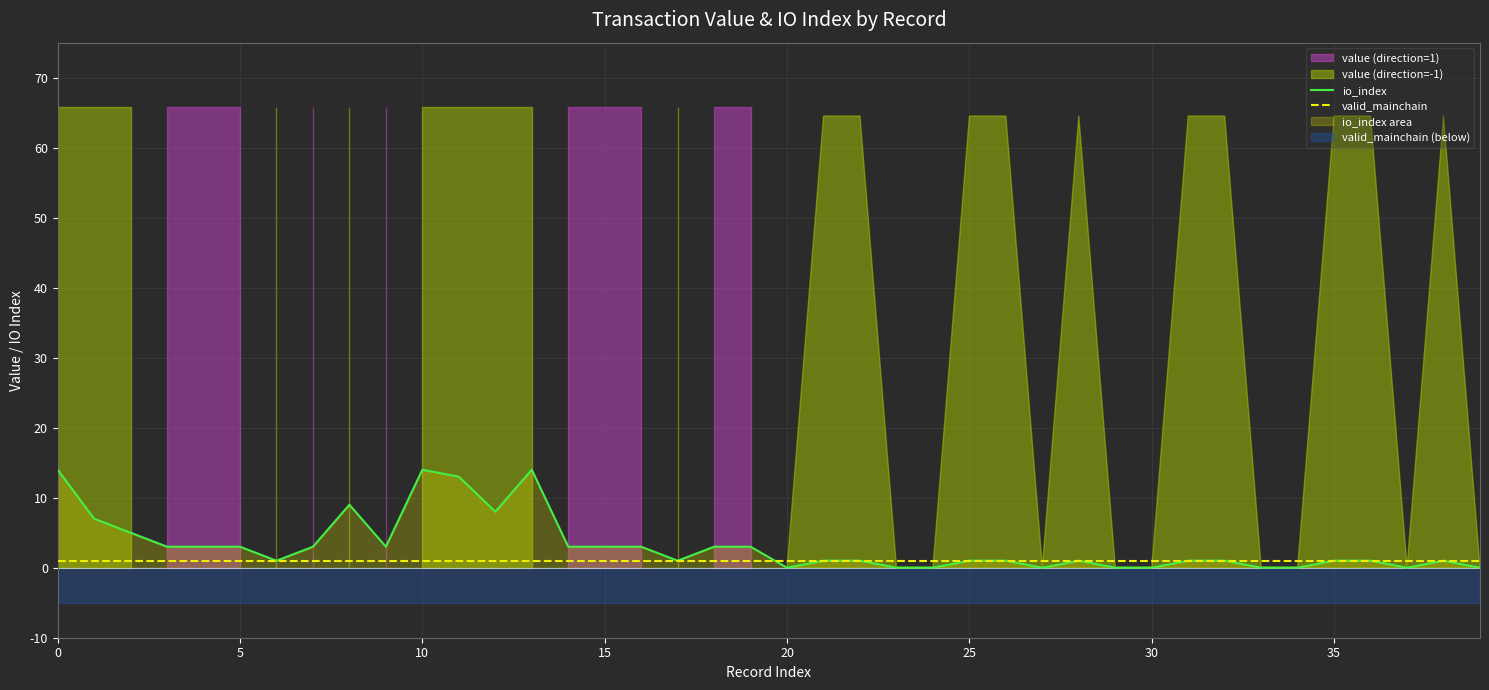

True or false: valid_mainchain has a value of 1 at 25.

True